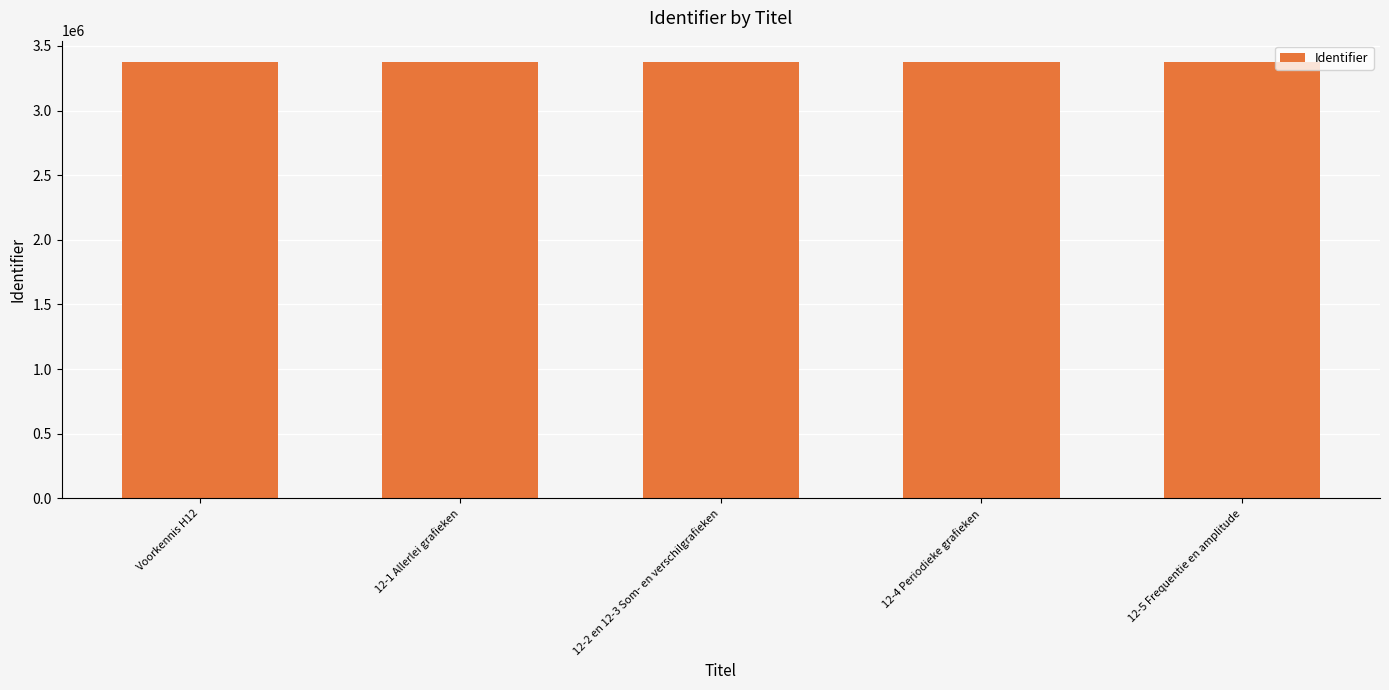

What is the difference between the maximum and minimum values?

34